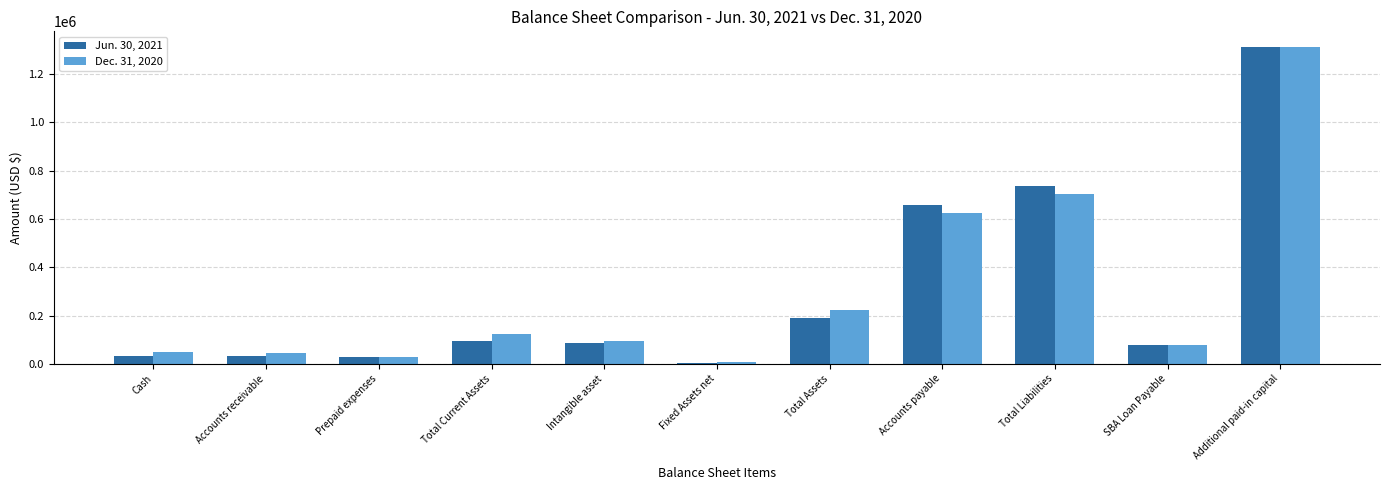

The value of Dec. 31, 2020 at Accounts receivable is 43602. True or false?

True